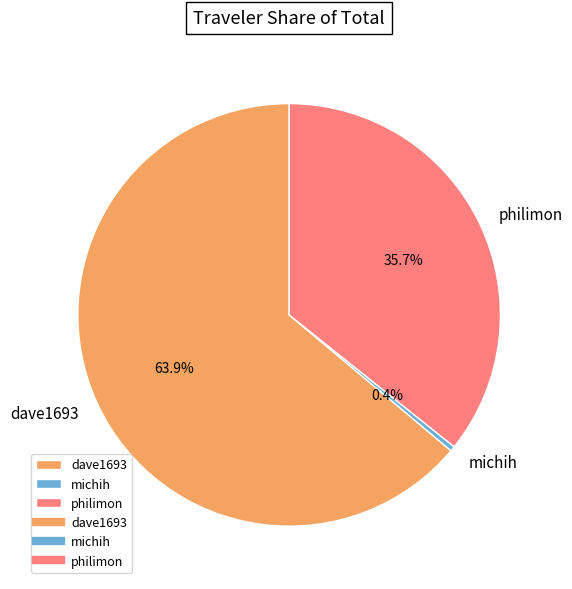

What percentage is the philimon slice, to the nearest percent?

36%